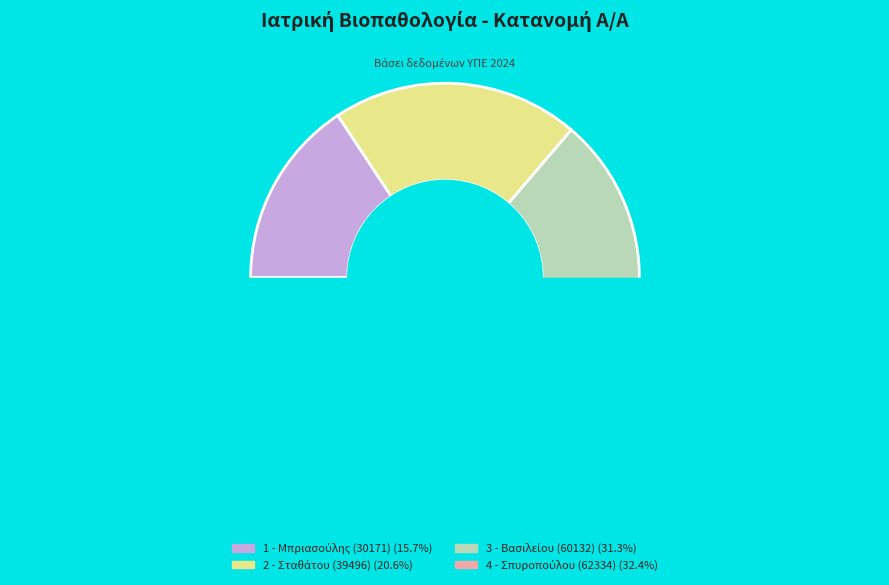

What portion of the pie excludes 4?

67.6%